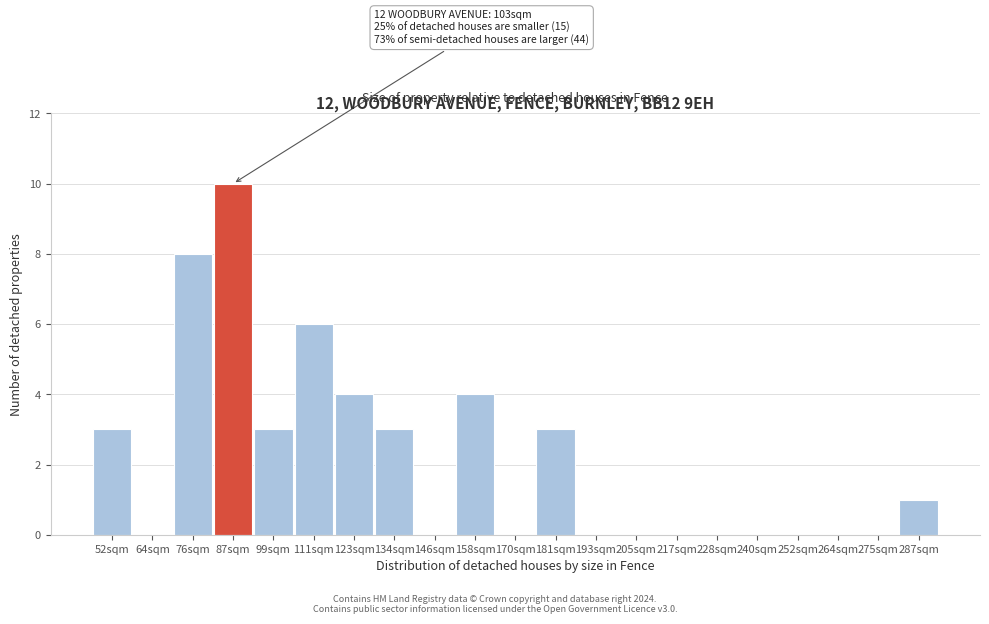

Reading left to right, list all the values displayed in this chart.

52sqm=3	64sqm=0	76sqm=8	87sqm=10	99sqm=3	111sqm=6	123sqm=4	134sqm=3	146sqm=0	158sqm=4	170sqm=0	181sqm=3	193sqm=0	205sqm=0	217sqm=0	228sqm=0	240sqm=0	252sqm=0	264sqm=0	275sqm=0	287sqm=1